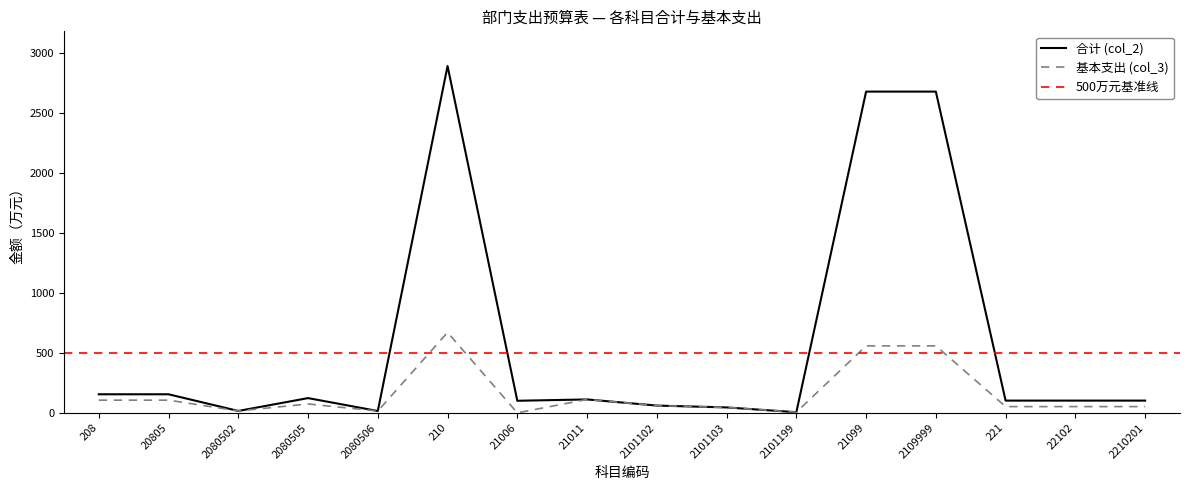

True or false: 基本支出 (col_3) and 合计 (col_2) intersect in this chart.

False